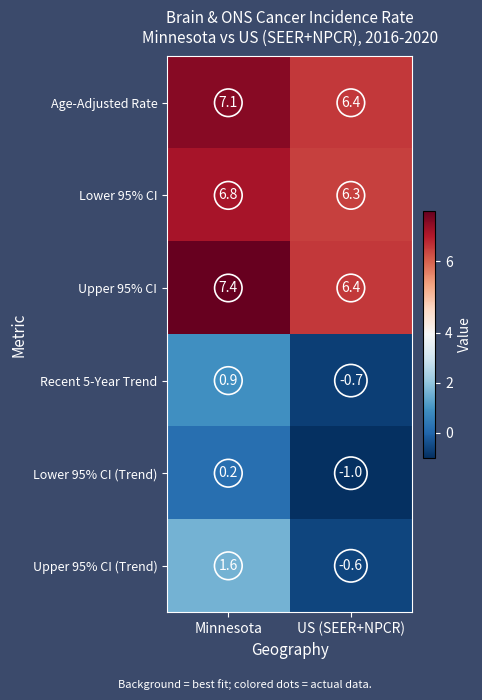

Reading left to right, what are all the values shown in this chart?

Age-Adjusted Rate: Minnesota=7.1	US (SEER+NPCR)=6.4
Lower 95% CI: Minnesota=6.8	US (SEER+NPCR)=6.3
Upper 95% CI: Minnesota=7.4	US (SEER+NPCR)=6.4
Recent 5-Year Trend: Minnesota=0.9	US (SEER+NPCR)=-0.7
Lower 95% CI (Trend): Minnesota=0.2	US (SEER+NPCR)=-1.0
Upper 95% CI (Trend): Minnesota=1.6	US (SEER+NPCR)=-0.6